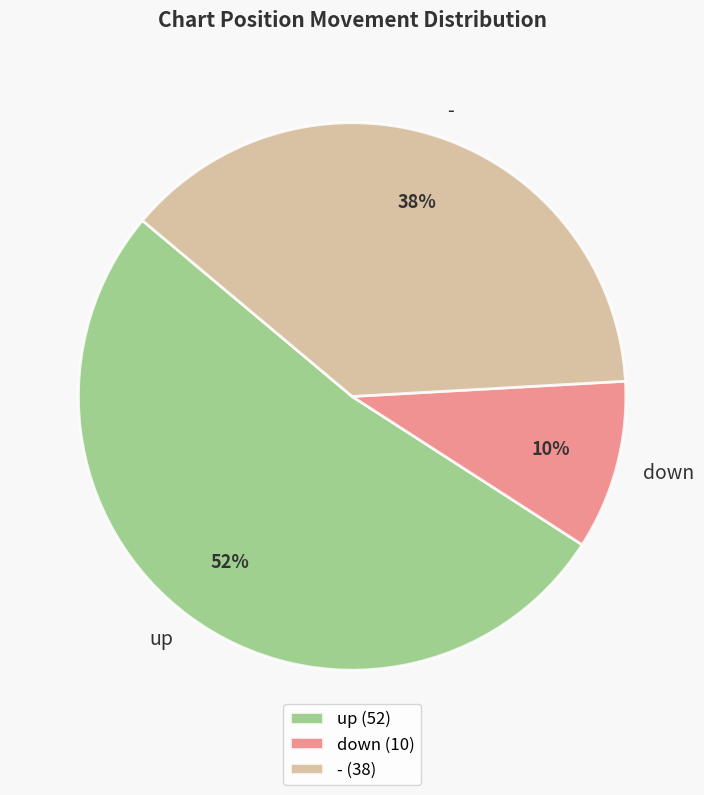

Is the sum of down and up greater than half?

Yes